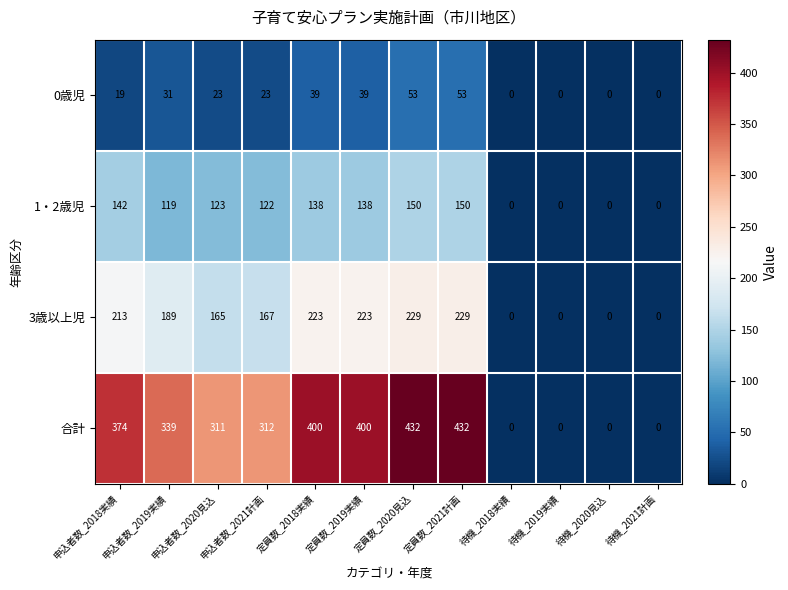

What is the average value of the 合計 series?

250